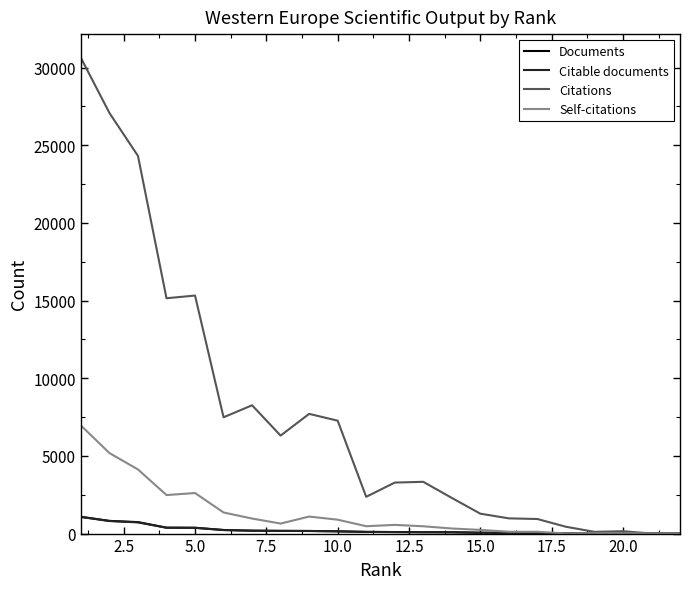

Which series has the largest range (max minus min)?

Citations